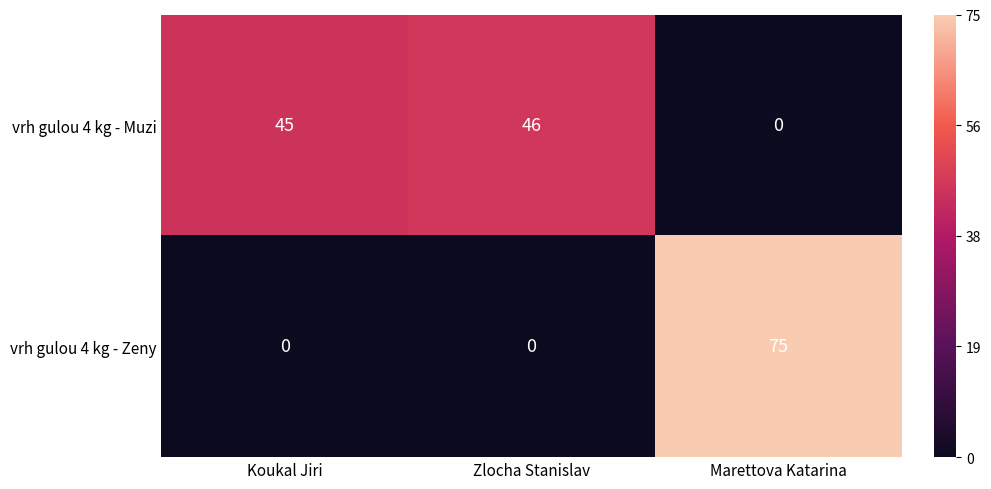

True or false: vrh gulou 4 kg - Zeny has a value of 39 at Marettova Katarina.

False